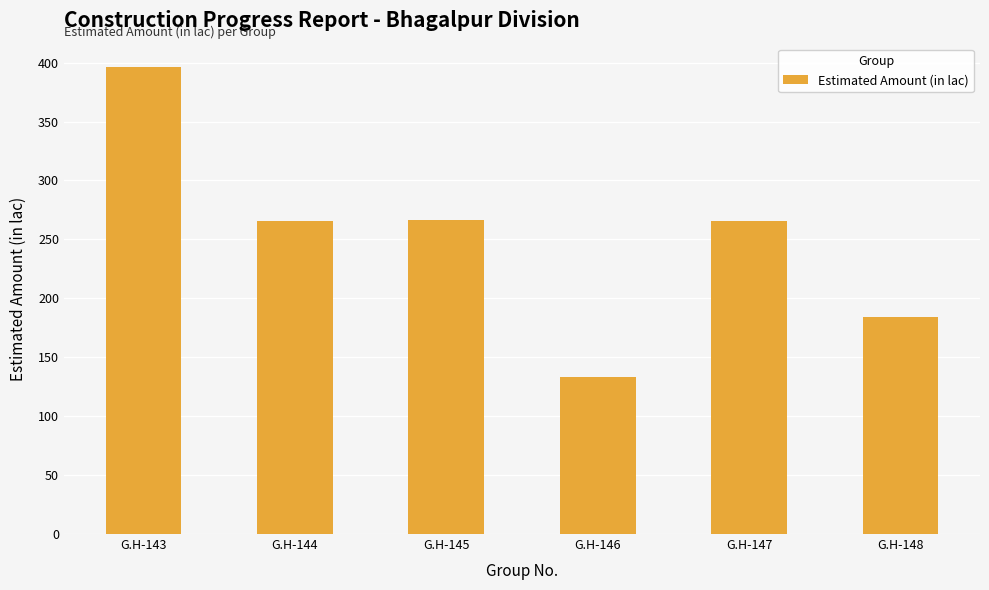

What is the value of the 3rd bar from the left?

266.7